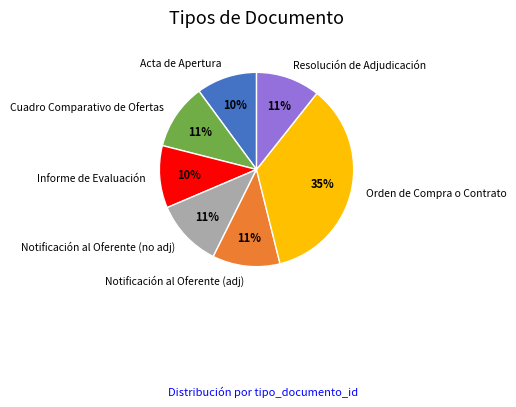

Which category has the biggest portion of the pie?

Orden de Compra o Contrato